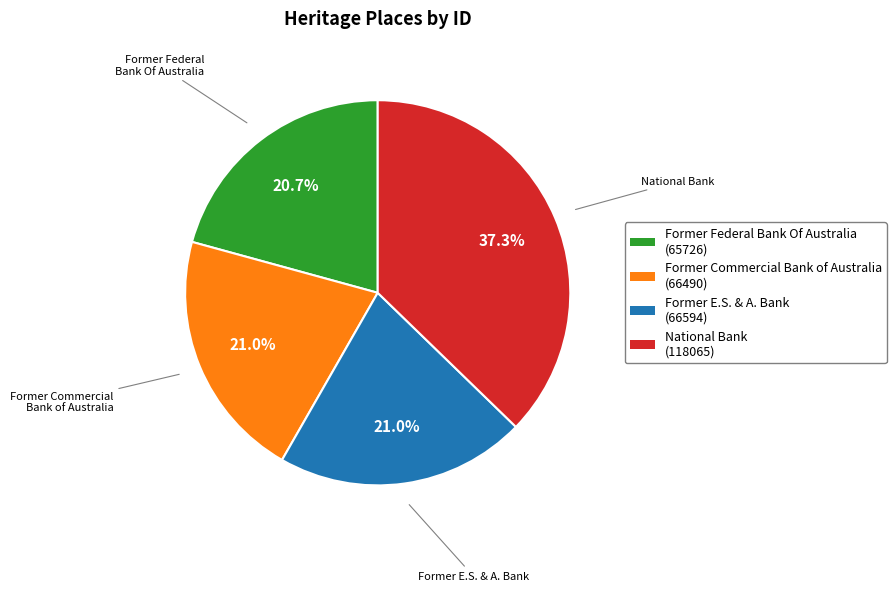

How many segments does this pie chart have?

4